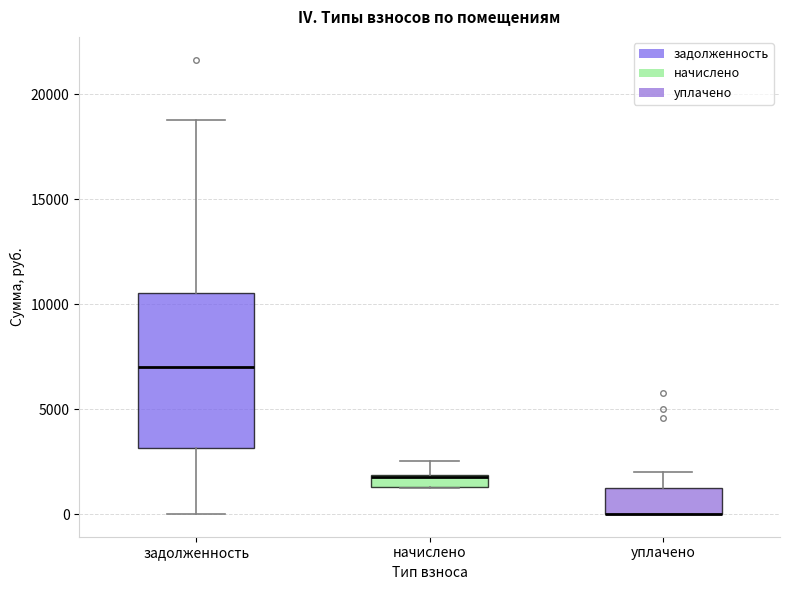

Where does the lower whisker of the box for задолженность end on the y-axis? The values are not printed on the chart, so give them approximately, as read against the axis.

0